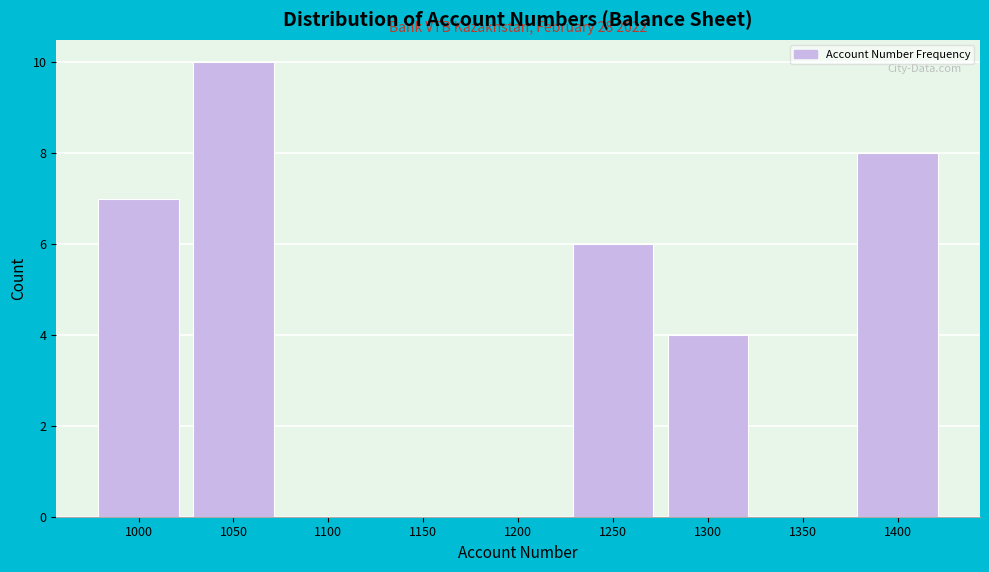

Reading left to right, extract all data points from this chart.

1000=7	1050=10	1100=0	1150=0	1200=0	1250=6	1300=4	1350=0	1400=8